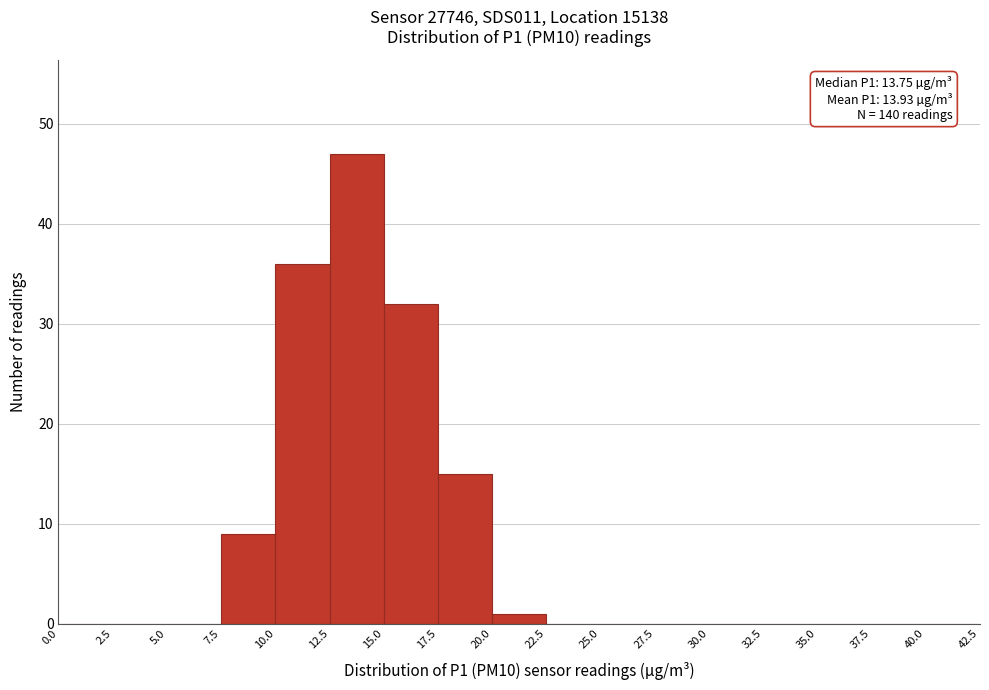

Which range on the x-axis has the tallest bar?

12.5 to 15.0